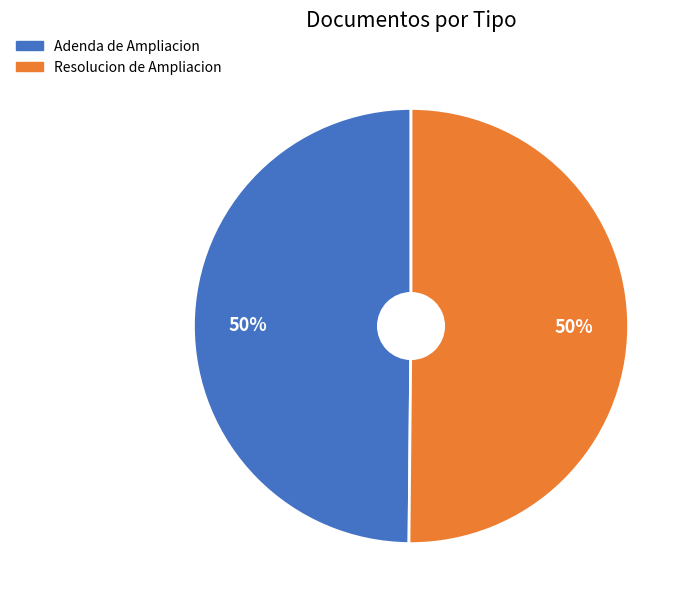

True or false: Adenda de Ampliacion accounts for 61% of the total.

False